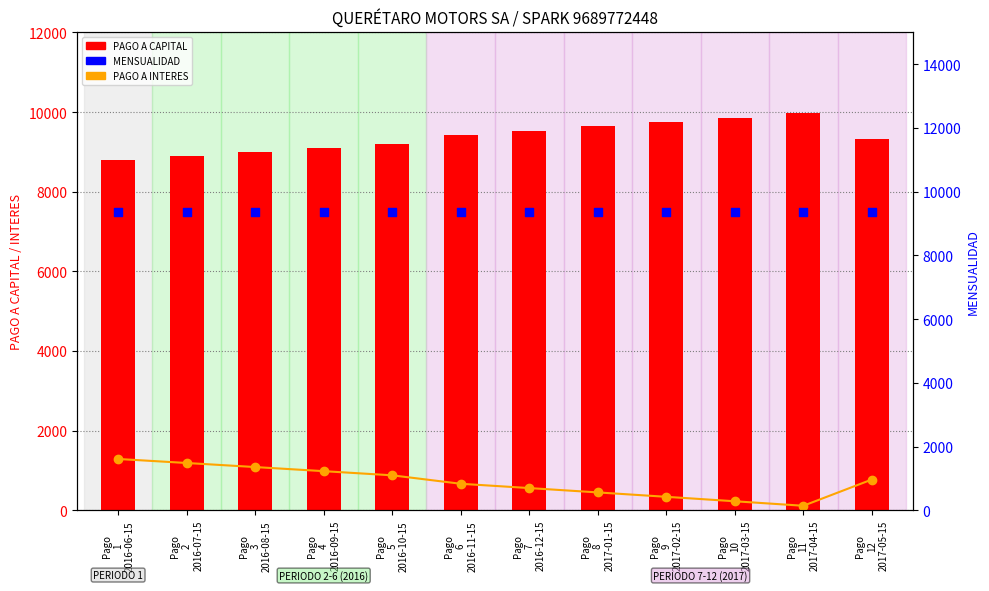

What is the total value across all series at Pago
8
2017-01-15?

19462.8